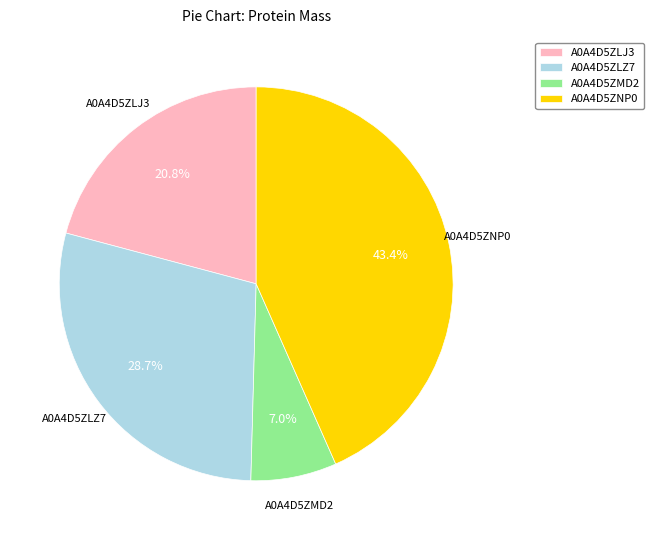

To the nearest percent, what percentage of the pie is A0A4D5ZLZ7?

29%